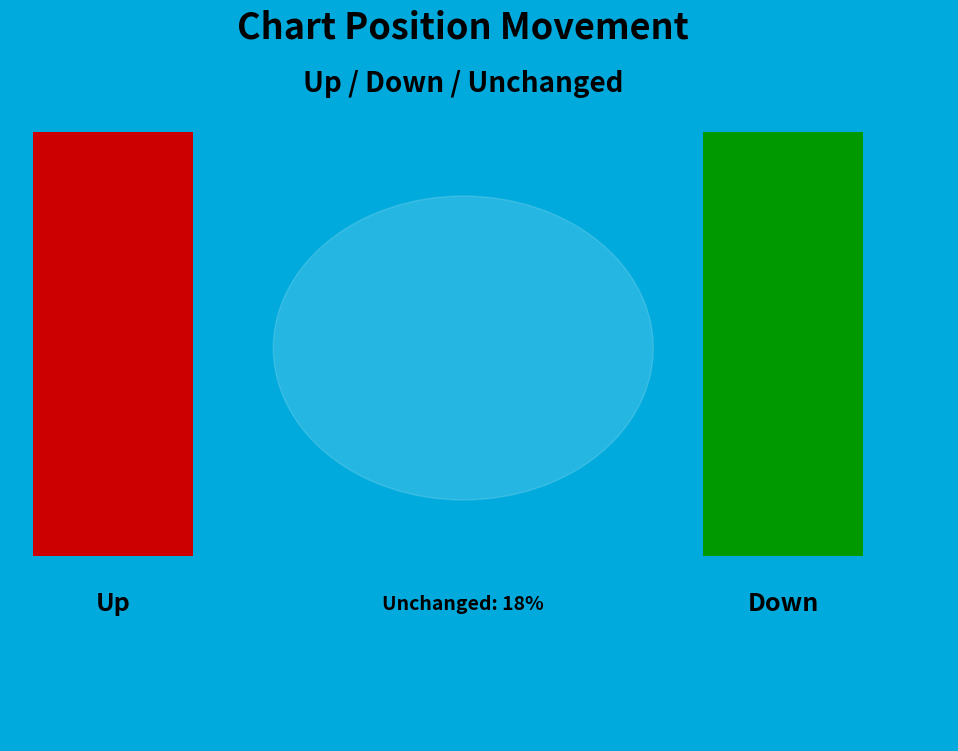

Which category has the biggest portion of the pie?

up